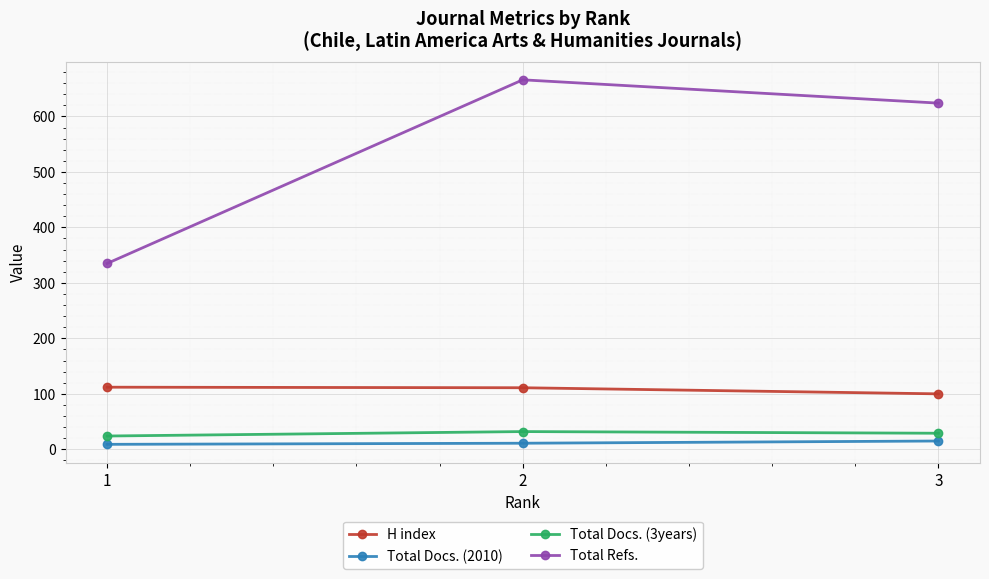

What is the minimum value shown in the chart?

9